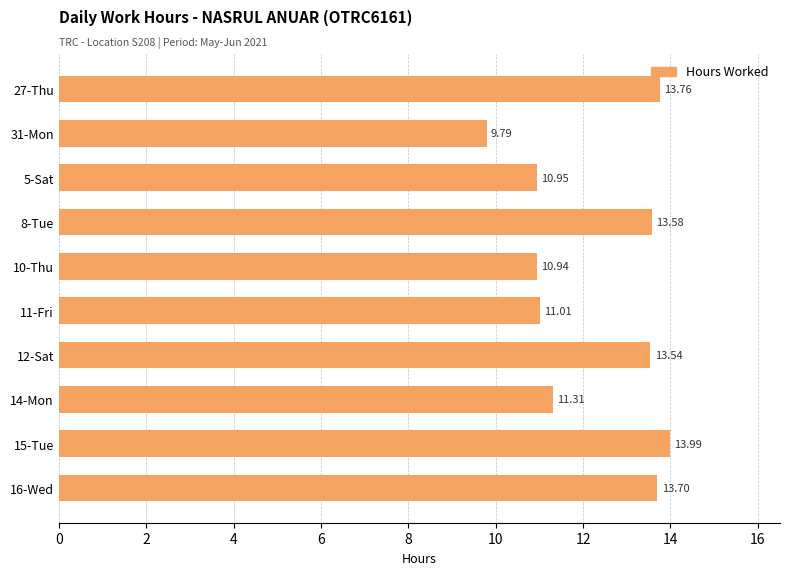

What is the difference between the maximum and minimum values?

4.2